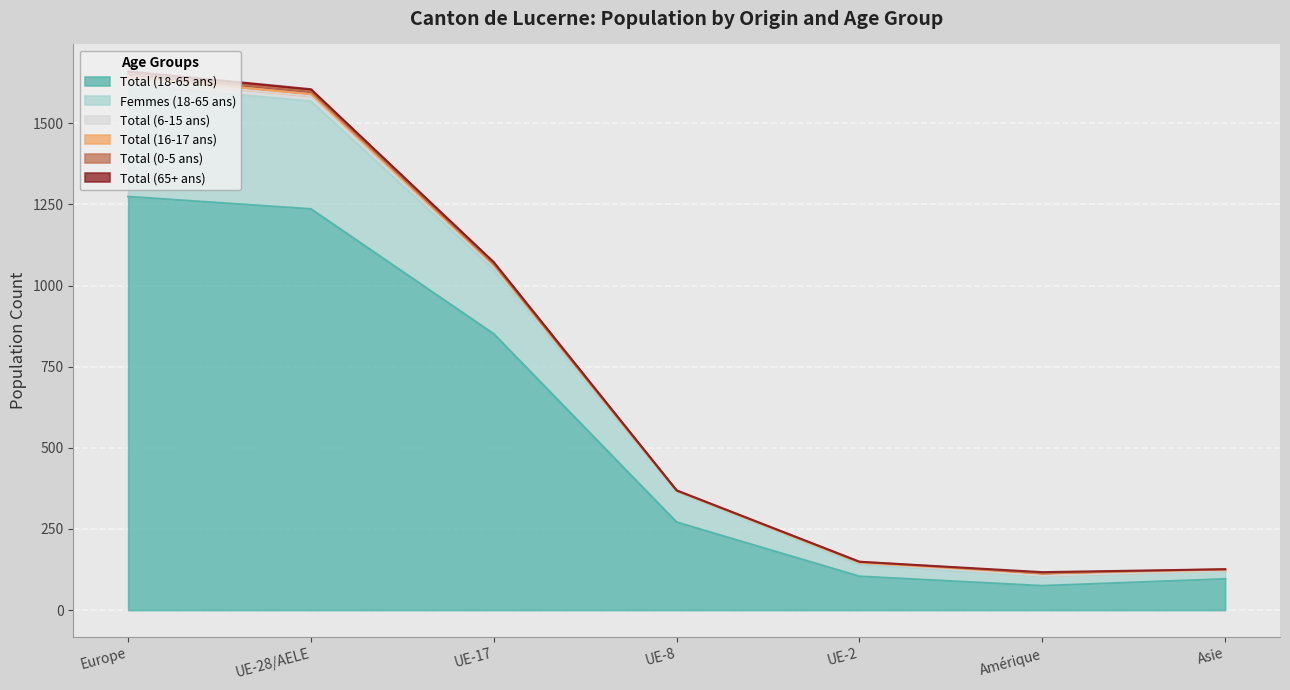

How many categories are shown in the chart?

7